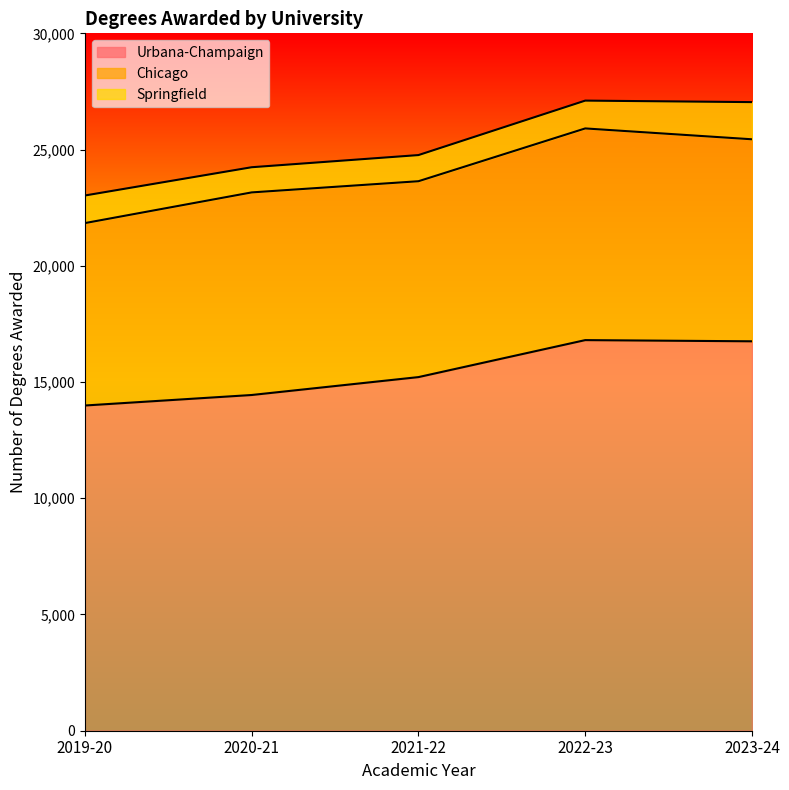

What is the maximum value shown in the chart?

16803